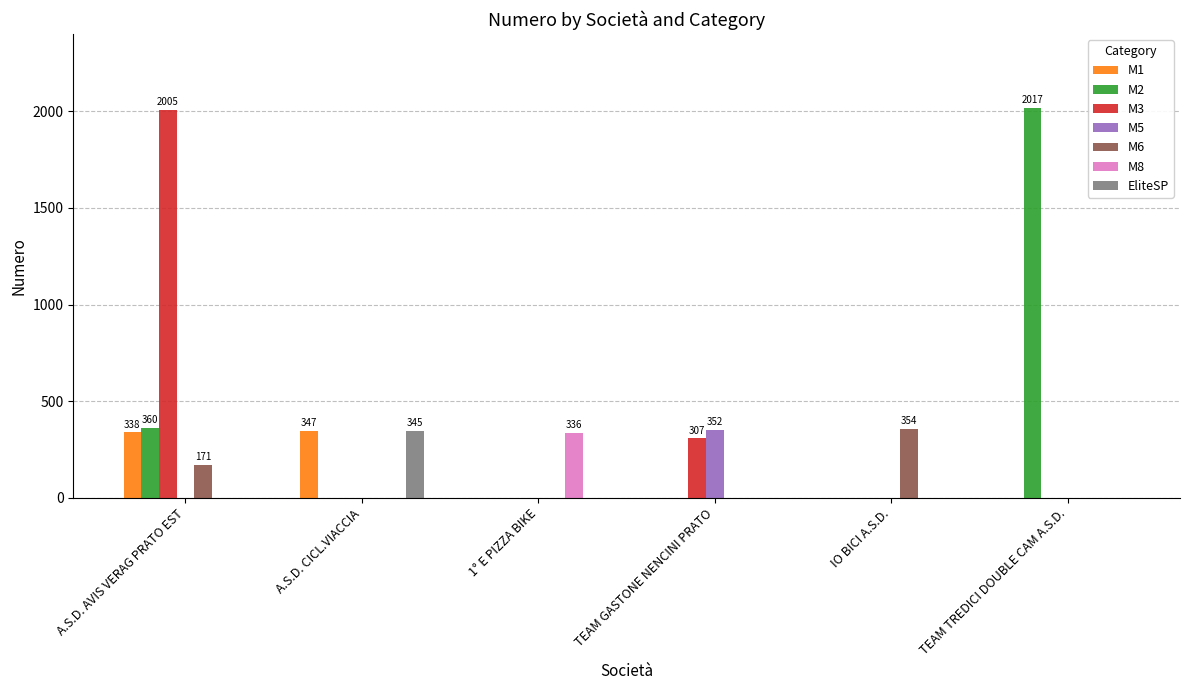

At which label does M3 reach its peak?

A.S.D. AVIS VERAG PRATO EST